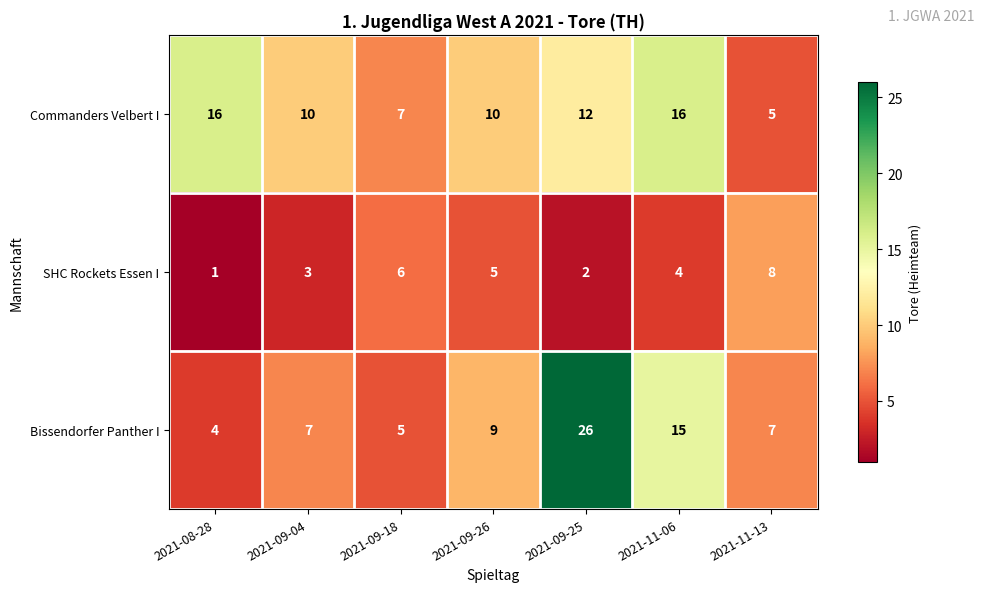

Count the SHC Rockets Essen I values in the range 2 to 6.

5